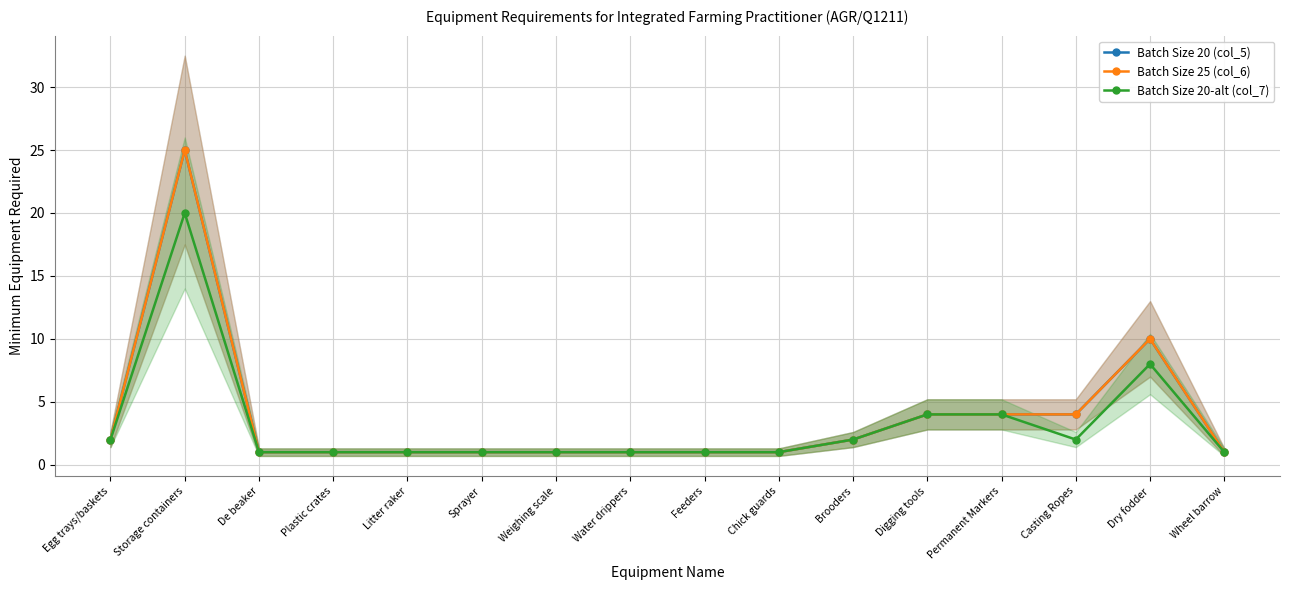

At which category is the sum across all series the highest?

Storage containers